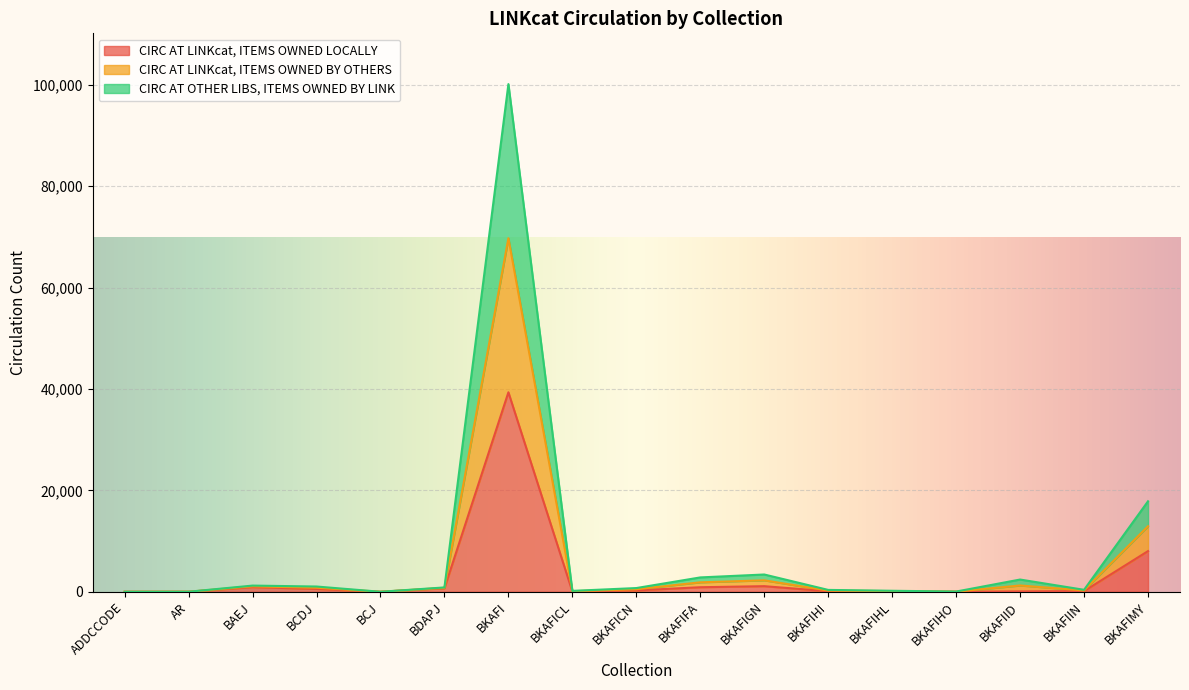

What is the label of the 15th point from the right?

BAEJ